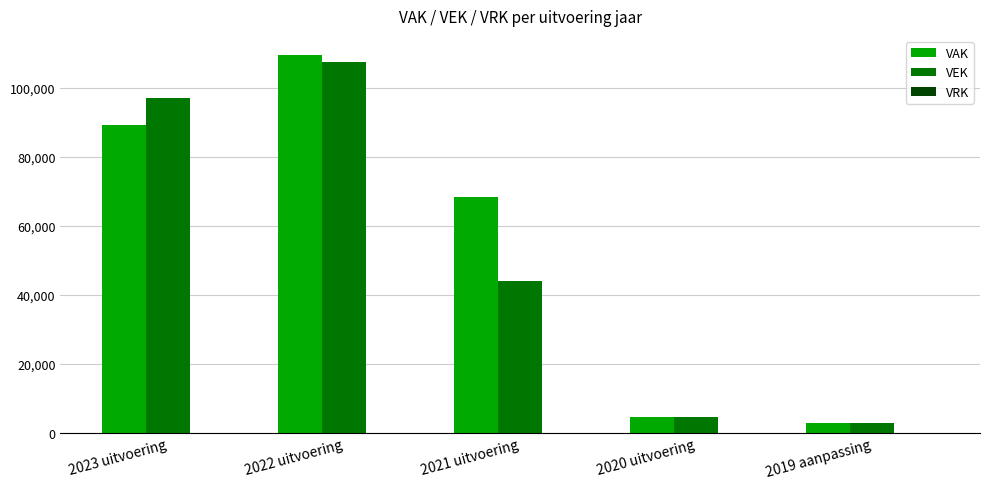

Which label corresponds to the largest value in the chart?

2022 uitvoering